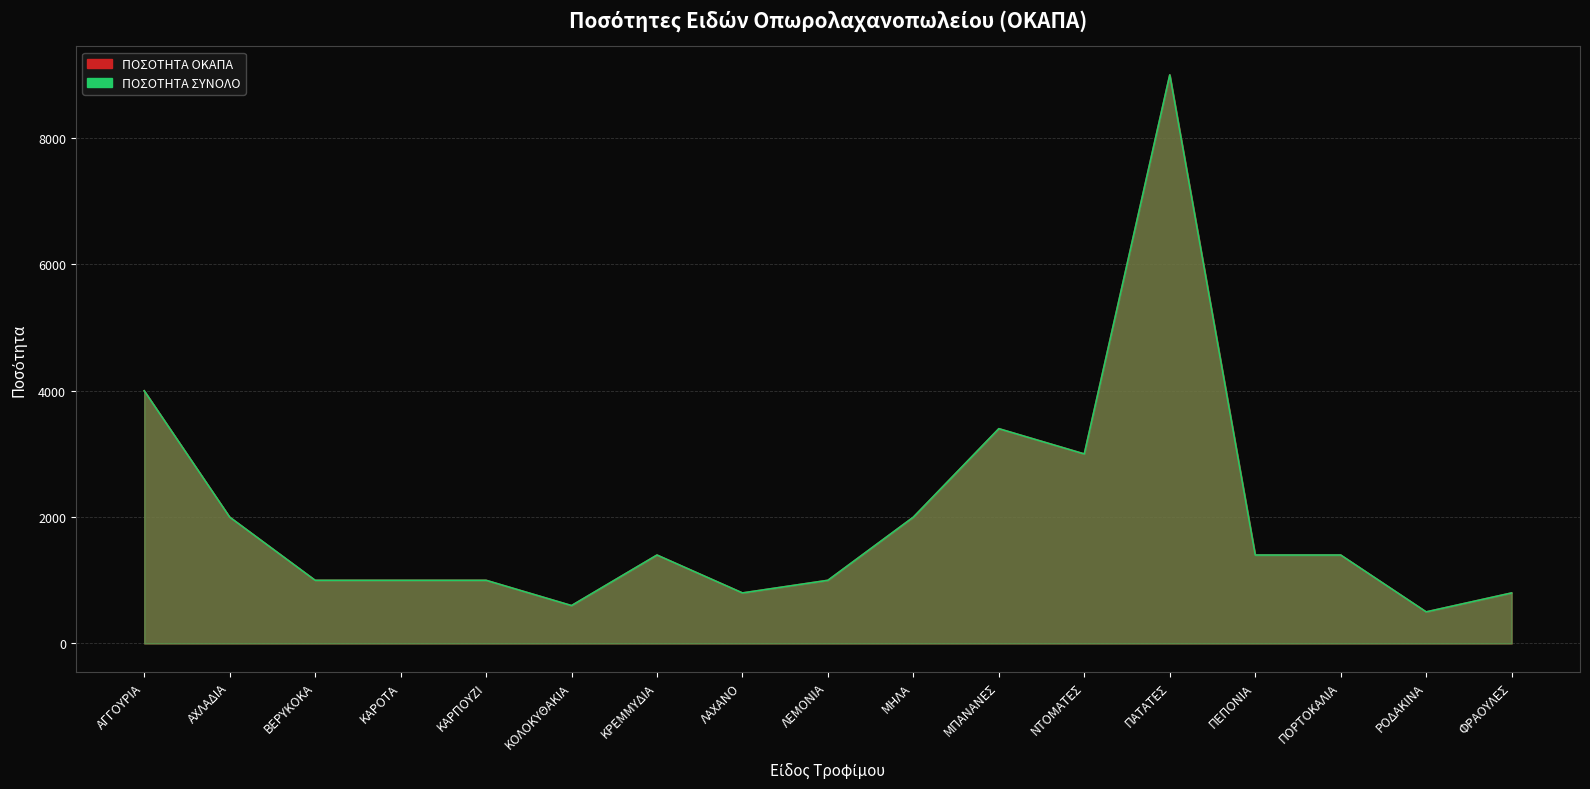

Count the number of data series in this chart.

2